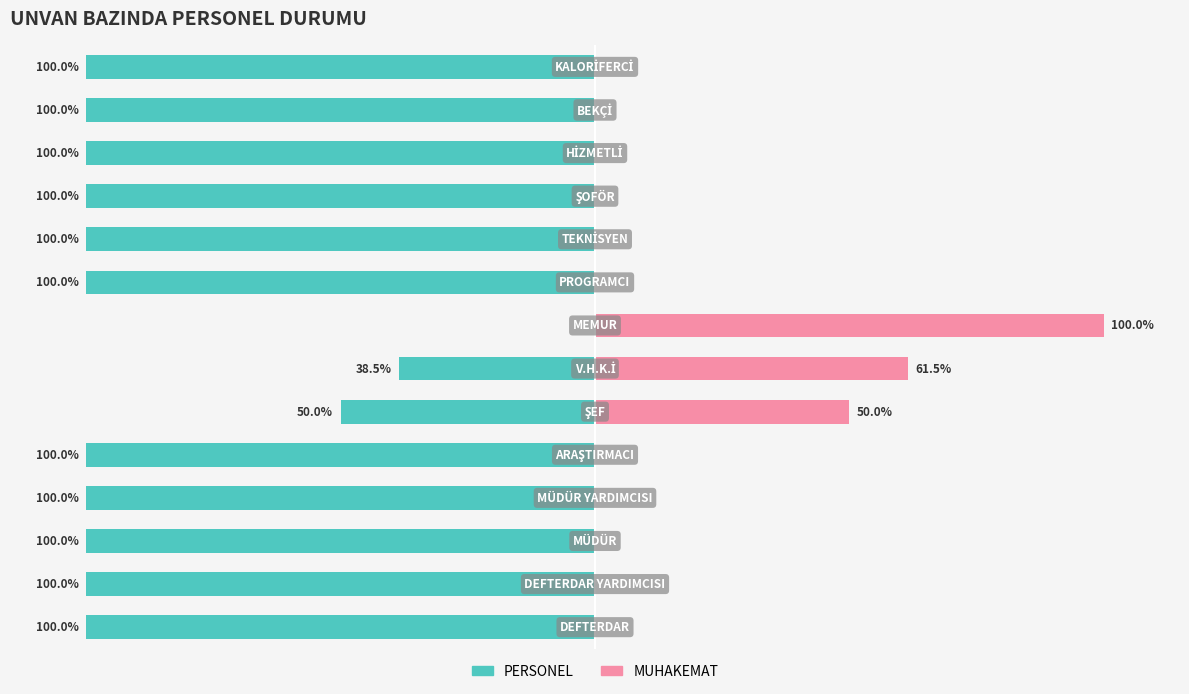

Which series changed the most between 8 and 11?

PERSONEL (Sol)